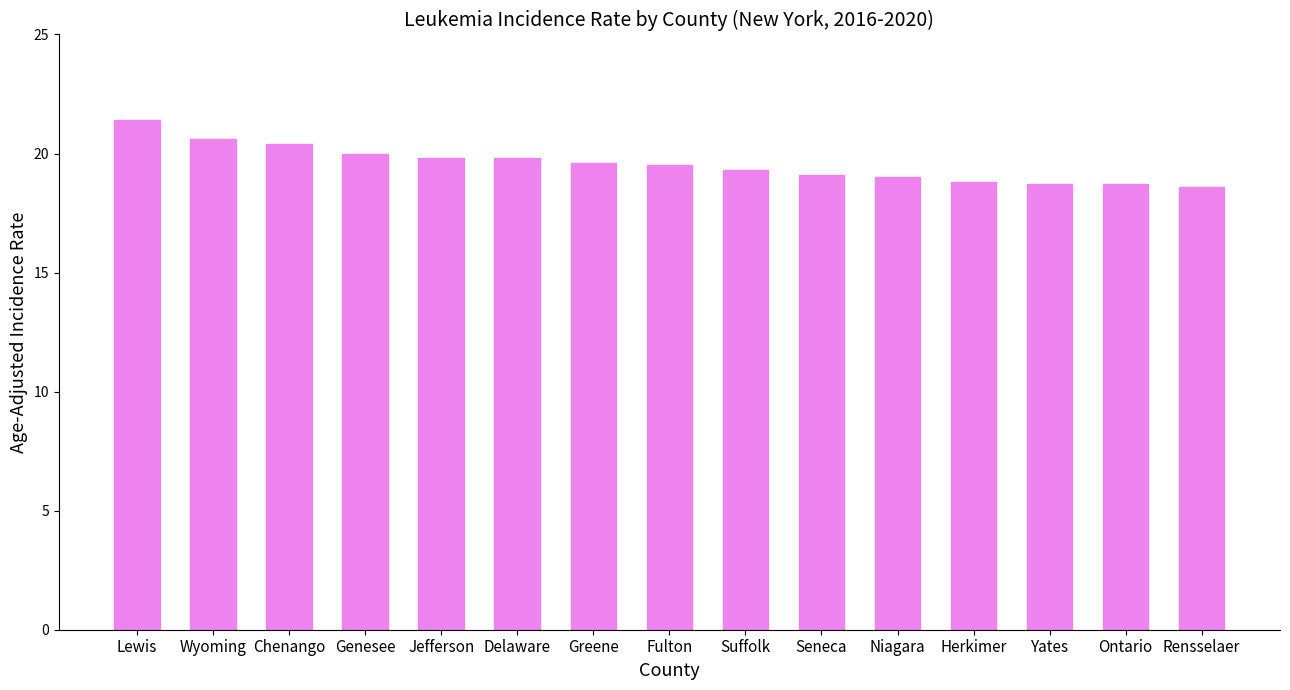

What value does the data have at Chenango?

20.4